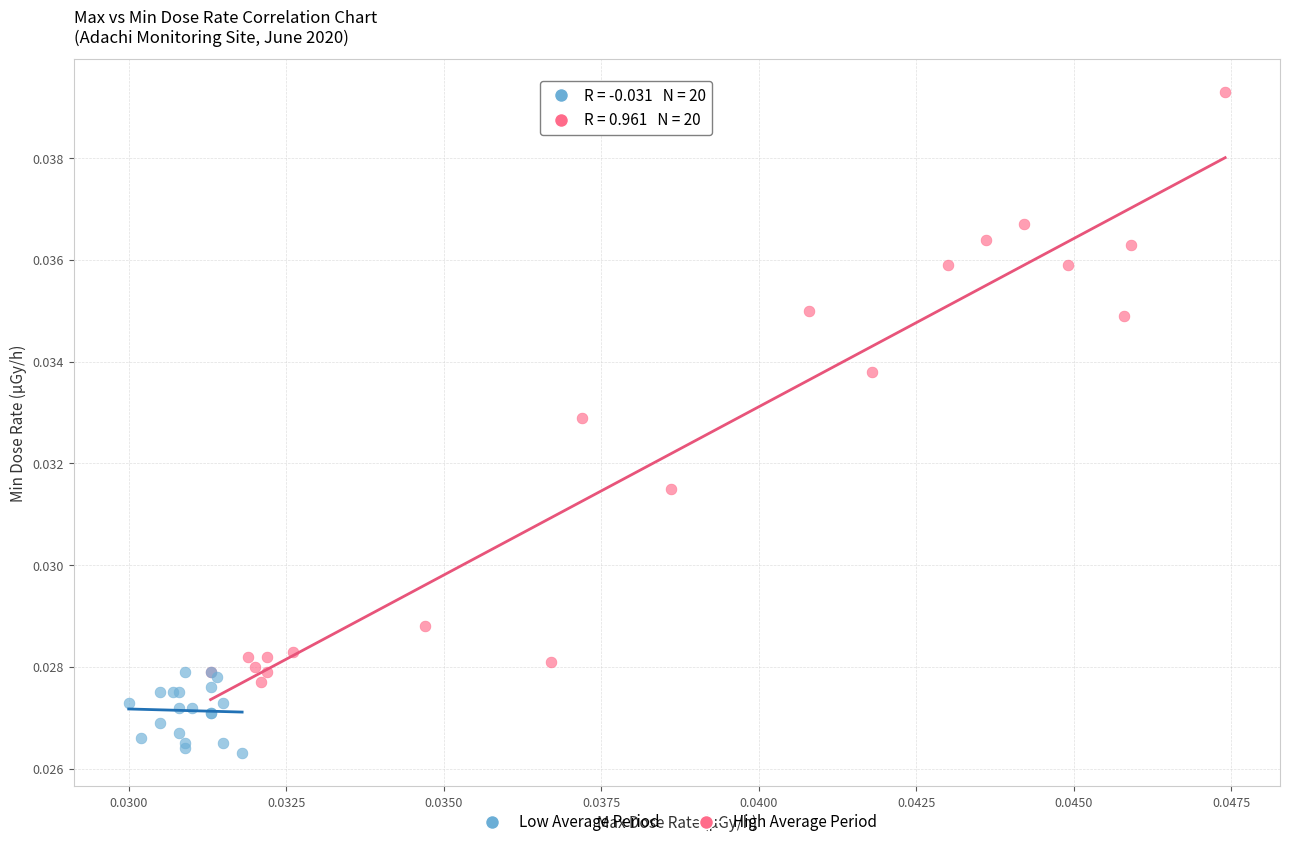

Which series has the largest Y range (max minus min)?

High Average Period